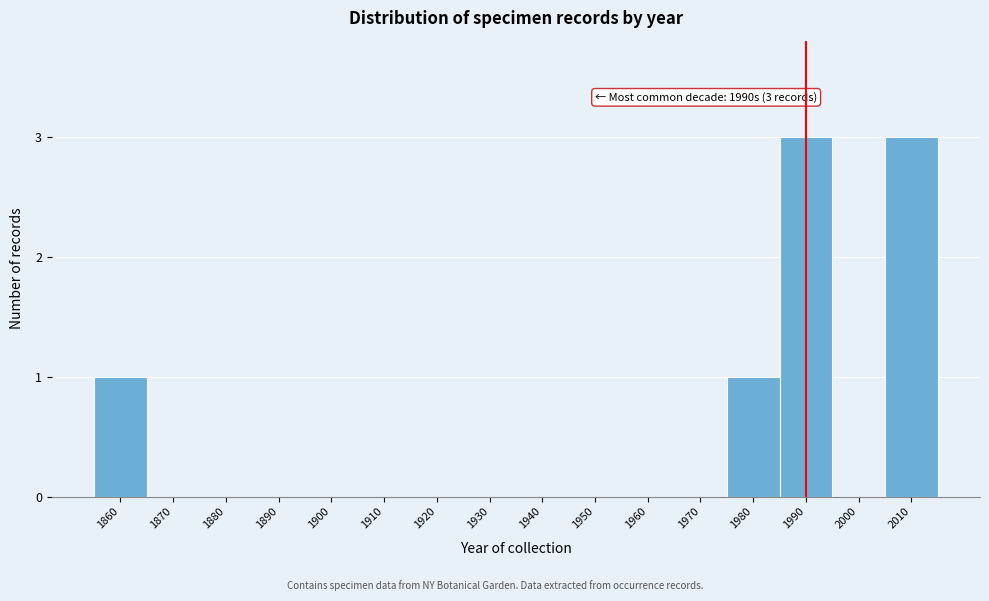

Reading left to right, list all the values displayed in this chart.

1860=1	1870=0	1880=0	1890=0	1900=0	1910=0	1920=0	1930=0	1940=0	1950=0	1960=0	1970=0	1980=1	1990=3	2000=0	2010=3